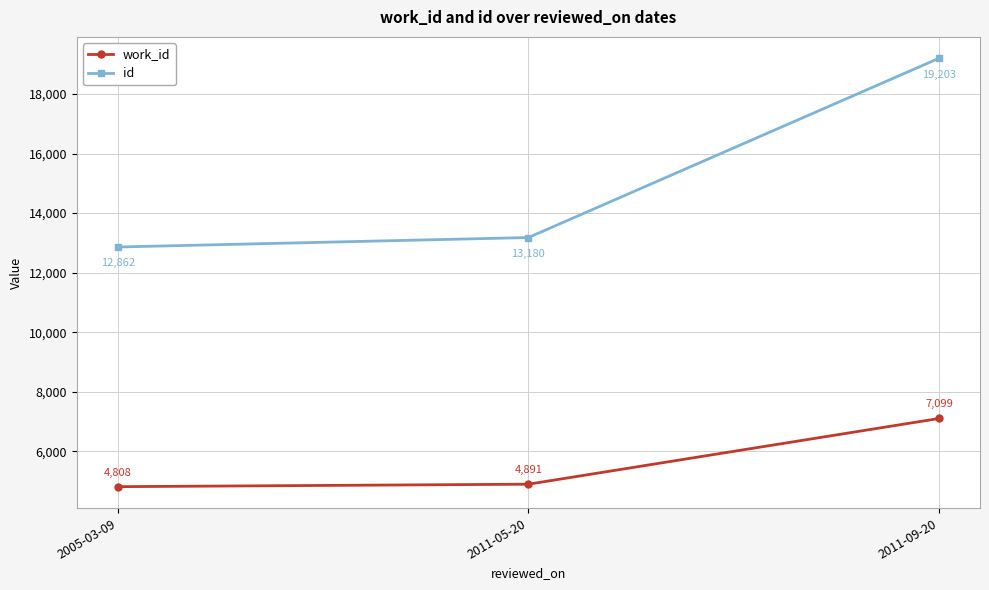

At 2011-05-20, list the series in order from smallest to largest.

work_id, id